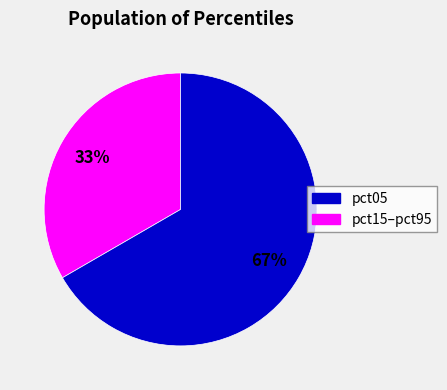

The pct15–pct95 slice represents 67% of the pie. True or false?

True